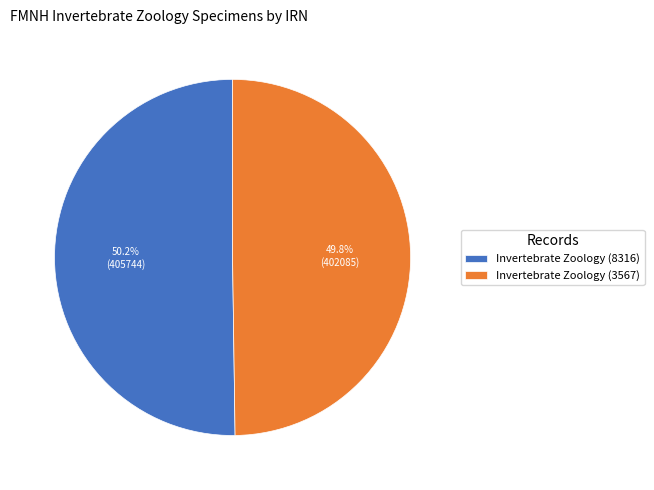

Does any single category account for the majority?

Yes